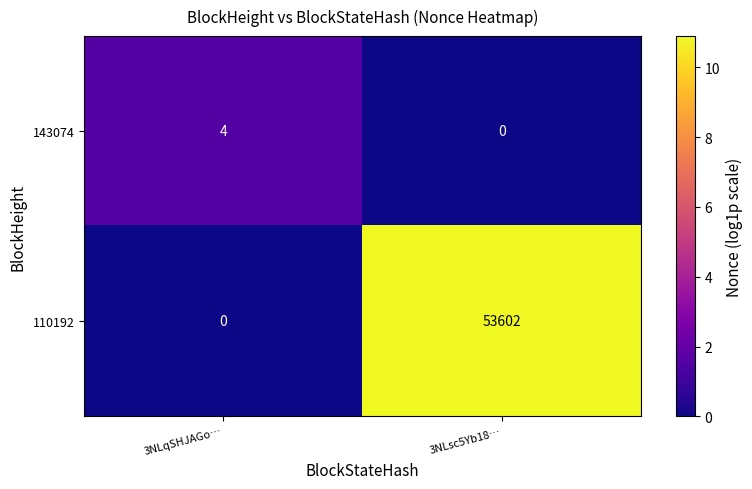

Which series has the largest total across all categories?

110192